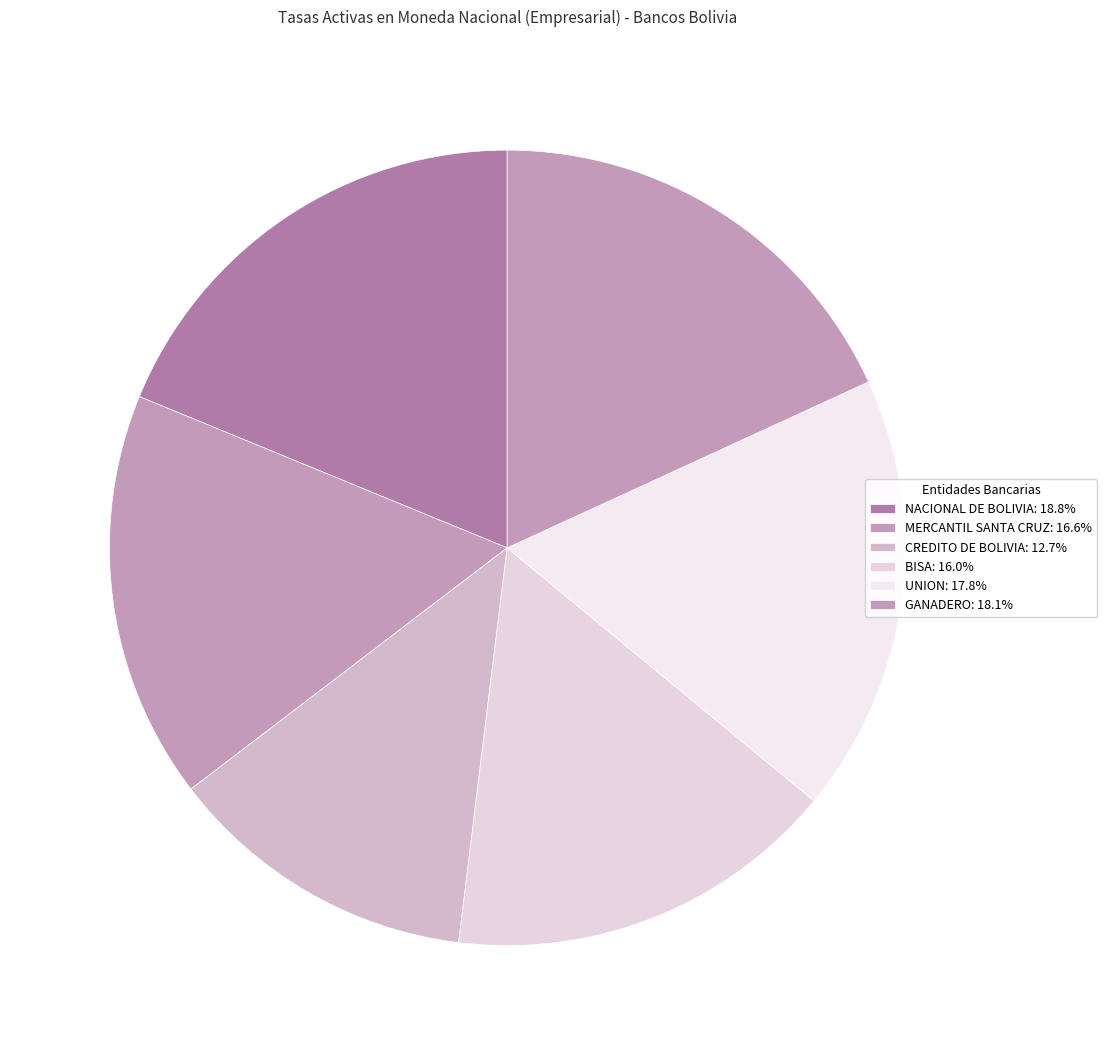

Count the number of slices in the pie.

6